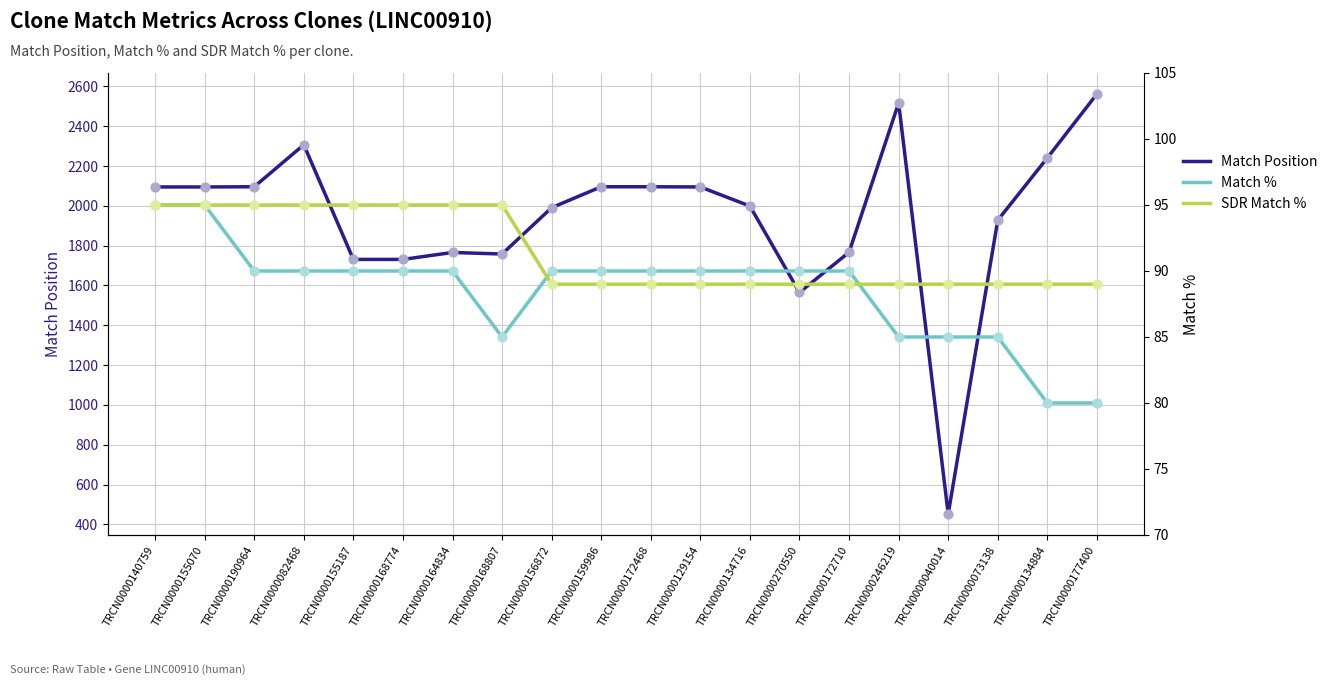

Is the value of Match % at TRCN0000172710 greater than the value of SDR Match % at TRCN0000155070?

No